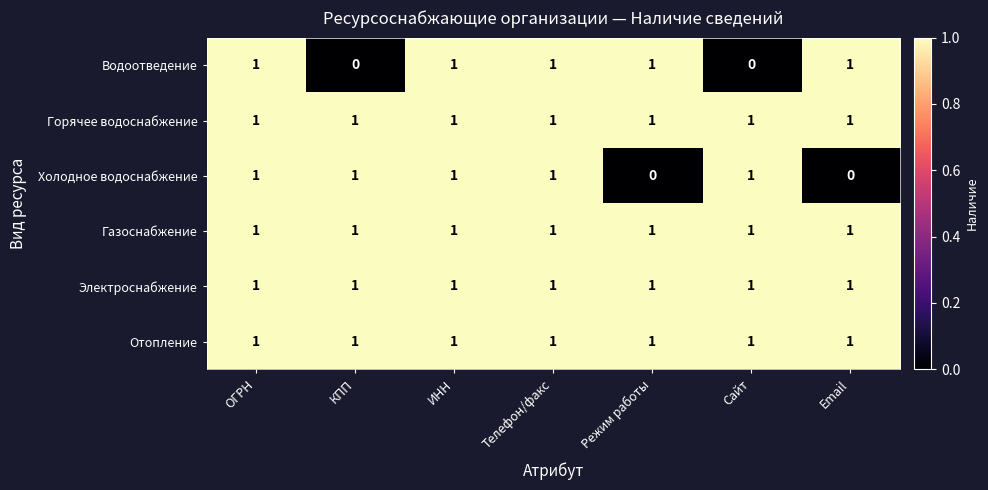

How many Холодное водоснабжение values are between 0 and 1?

7